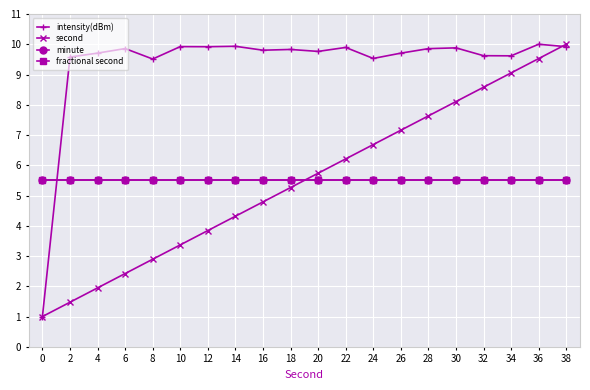

Is this an area chart (filled region under the line)?

No